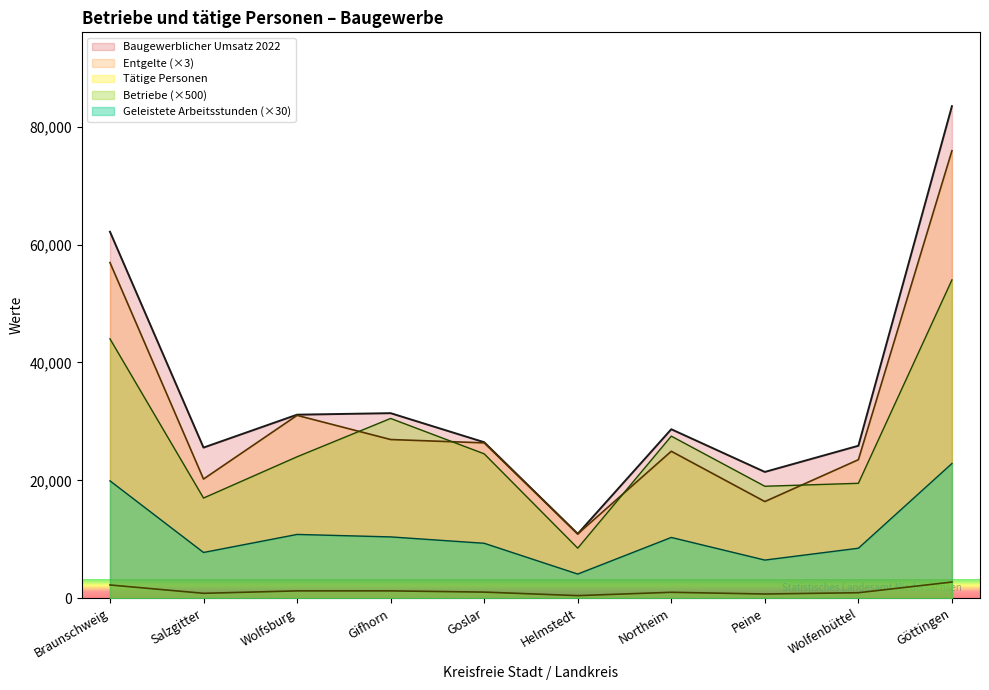

What is the sum of the Betriebe values at Salzgitter and Goslar?

41500